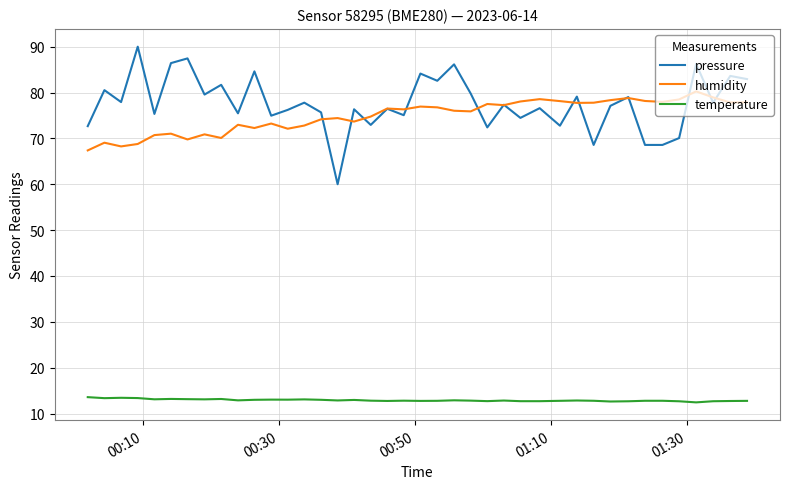

List the series in order of their peak value, lowest first.

temperature, humidity, pressure